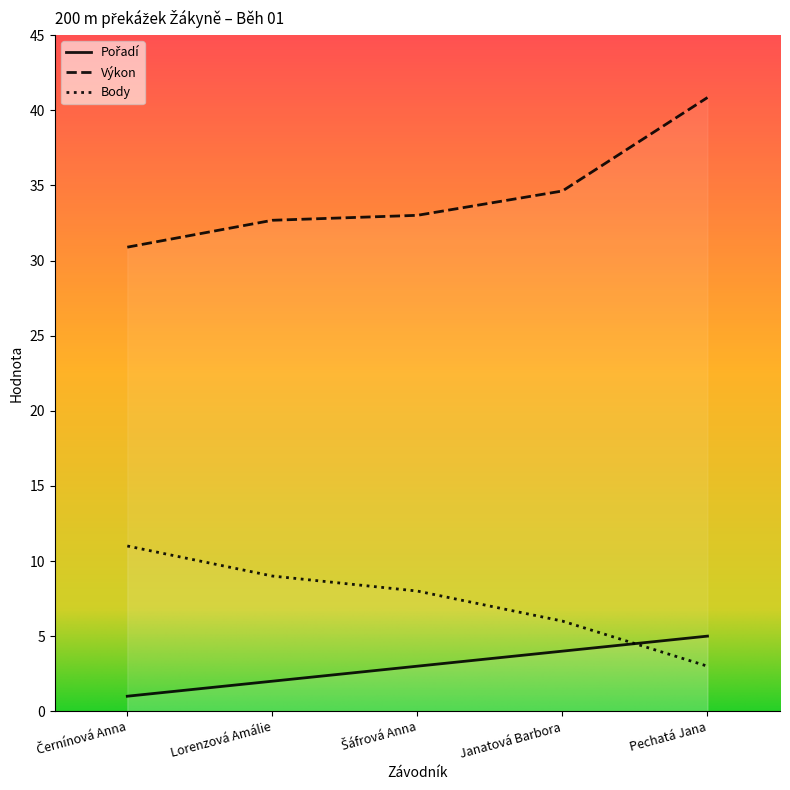

At which label is Pořadí closest to 3?

Šáfrová Anna